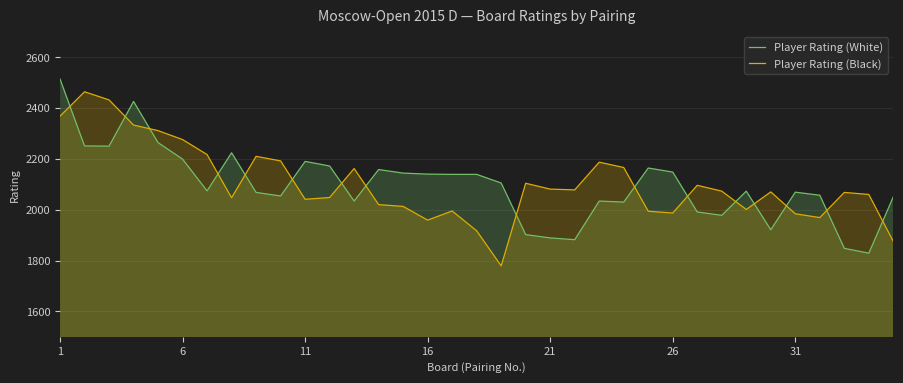

How many times do Player Rating (White) and Player Rating (Black) cross each other?

16